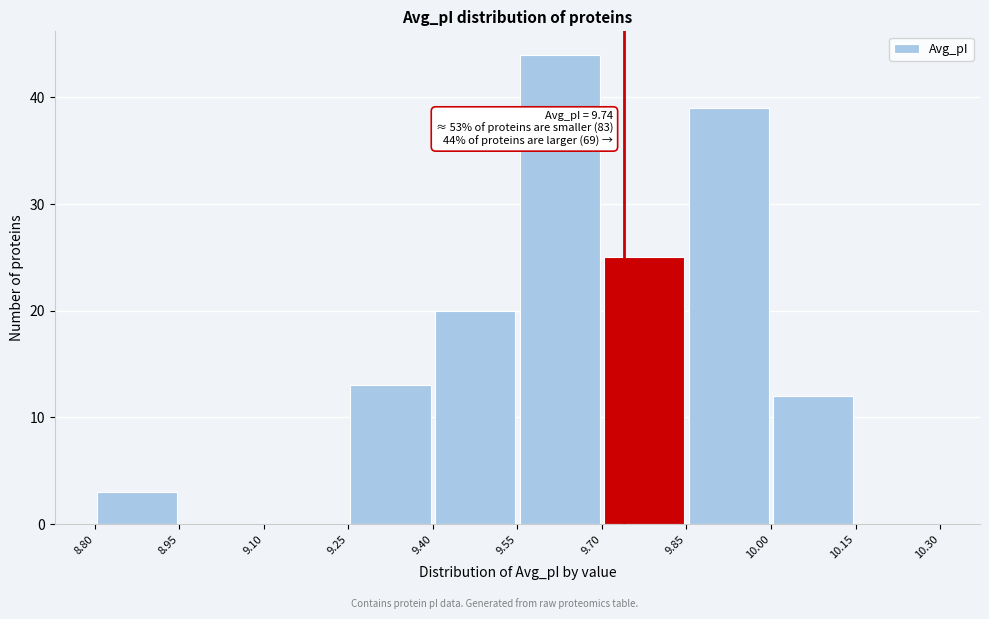

Over which range of the x-axis is the bar tallest?

9.55 to 9.70